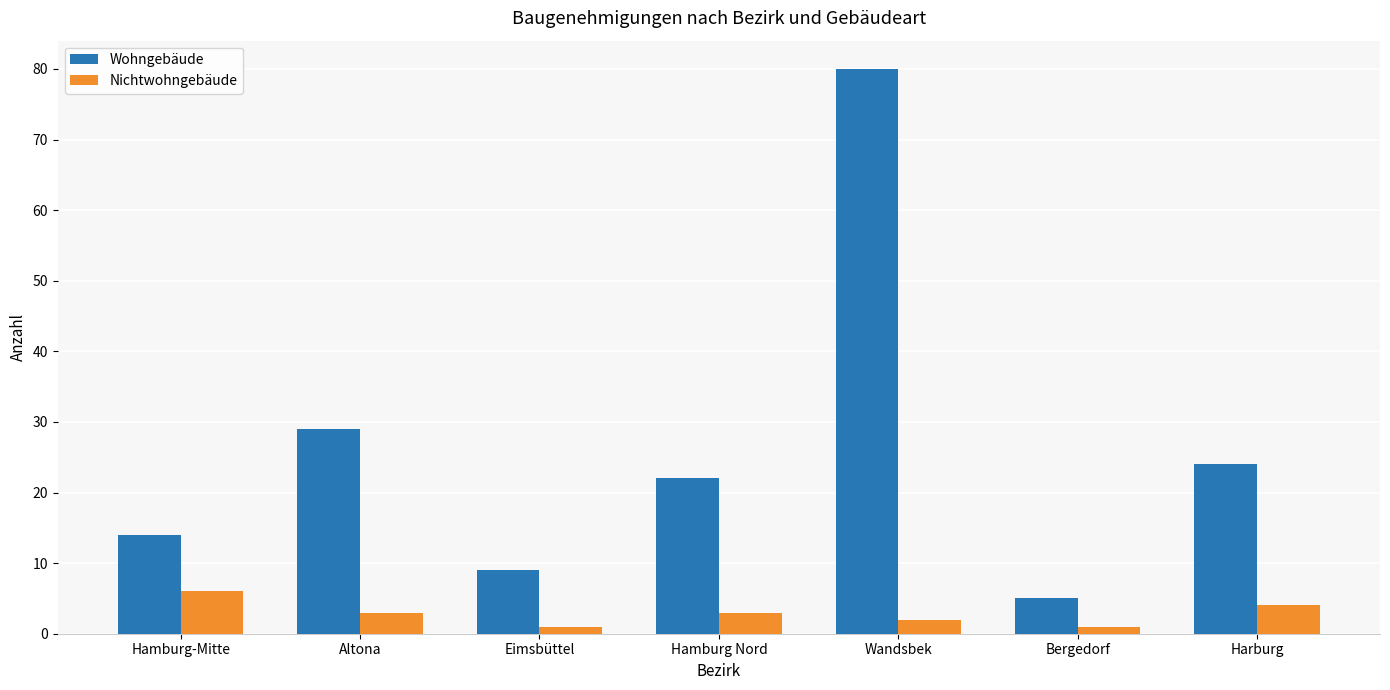

Which series has the largest range (max minus min)?

Wohngebäude